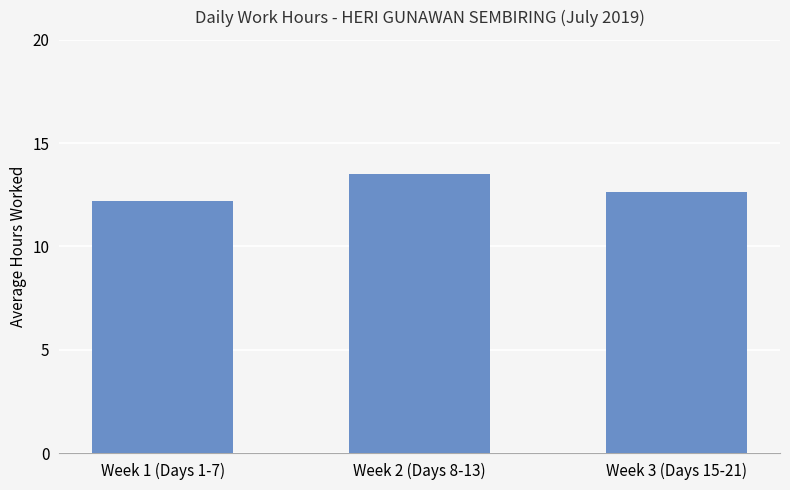

Reading left to right, extract all data points from this chart.

Week 1 (Days 1-7)=12.2	Week 2 (Days 8-13)=13.5	Week 3 (Days 15-21)=12.6